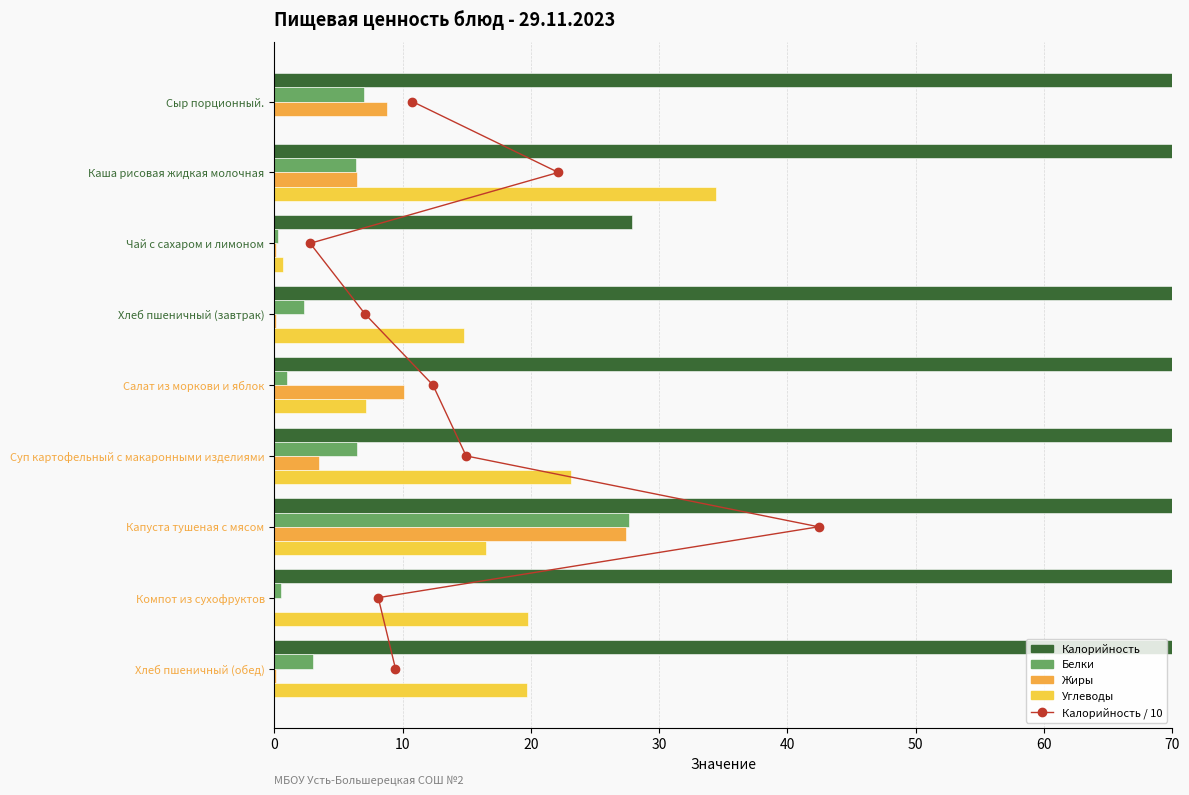

Reading left to right, what are all the values shown in this chart?

Калорийность / 10: 0.0	1.0	2.0	3.0	4.0	5.0	6.0	7.0	8.0
Калорийность: 107.6	221.4	27.9	70.8	123.6	149.5	424.2	81.0	94.4
Белки: 7.0	6.4	0.3	2.3	1.0	6.5	27.6	0.5	3.0
Жиры: 8.8	6.5	0.1	0.1	10.1	3.5	27.4	0.0	0.2
Углеводы: 0.0	34.4	0.7	14.8	7.1	23.1	16.5	19.8	19.7